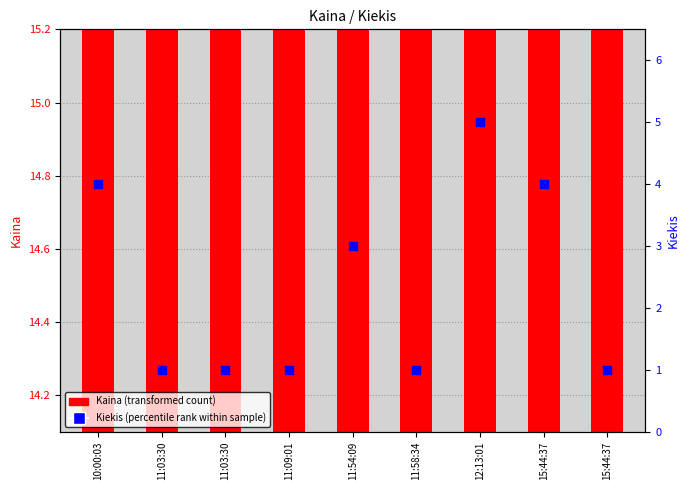

Which series has the largest total across all categories?

Kaina